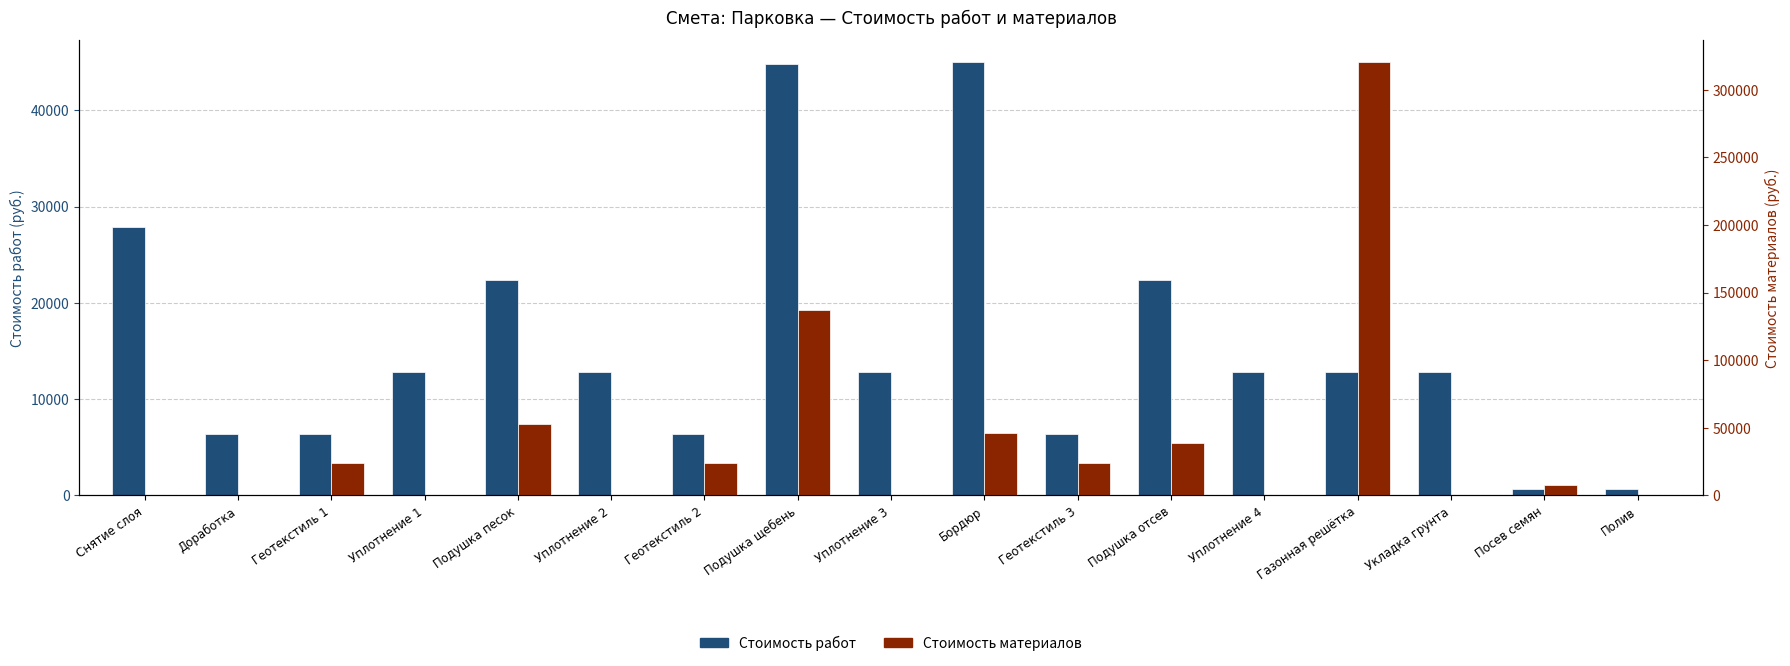

What is the difference between the Стоимость материалов values at Подушка песок and Уплотнение 1?

52800